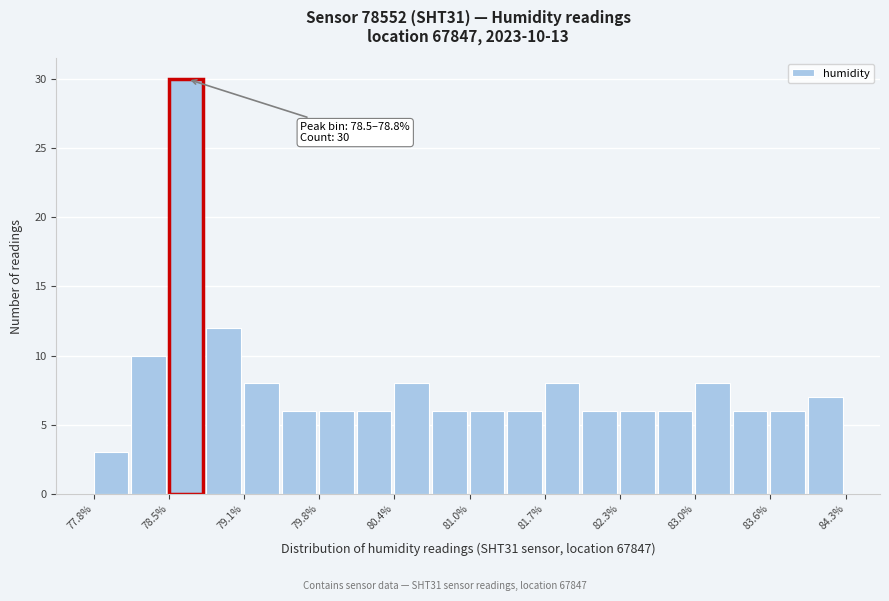

Read against the x-axis, roughly where is the centre of the tallest bar?

78.6